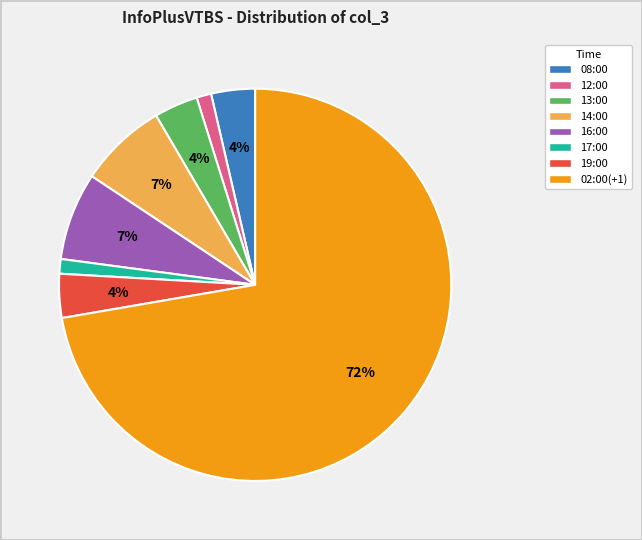

Is there any slice that represents more than half of the pie?

Yes